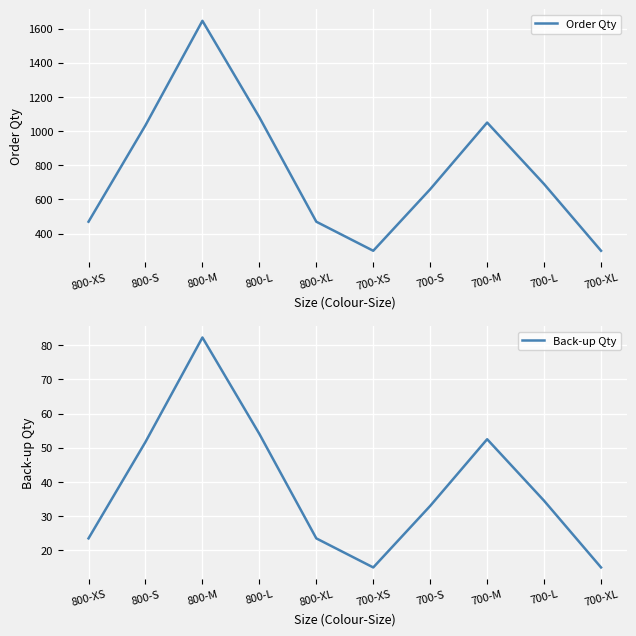

Which category has the lowest value in the Back-up Qty series?

700-XS